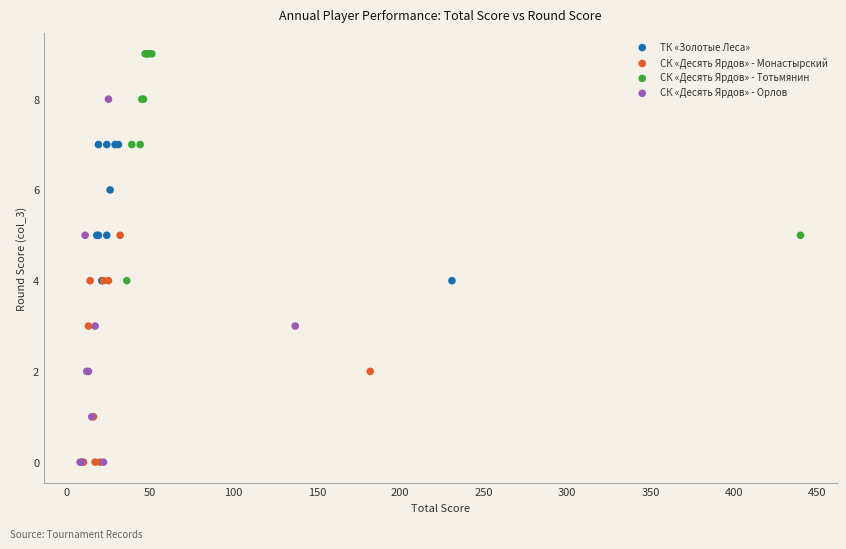

Which series has the widest spread of Y values?

СК «Десять Ярдов» - Орлов